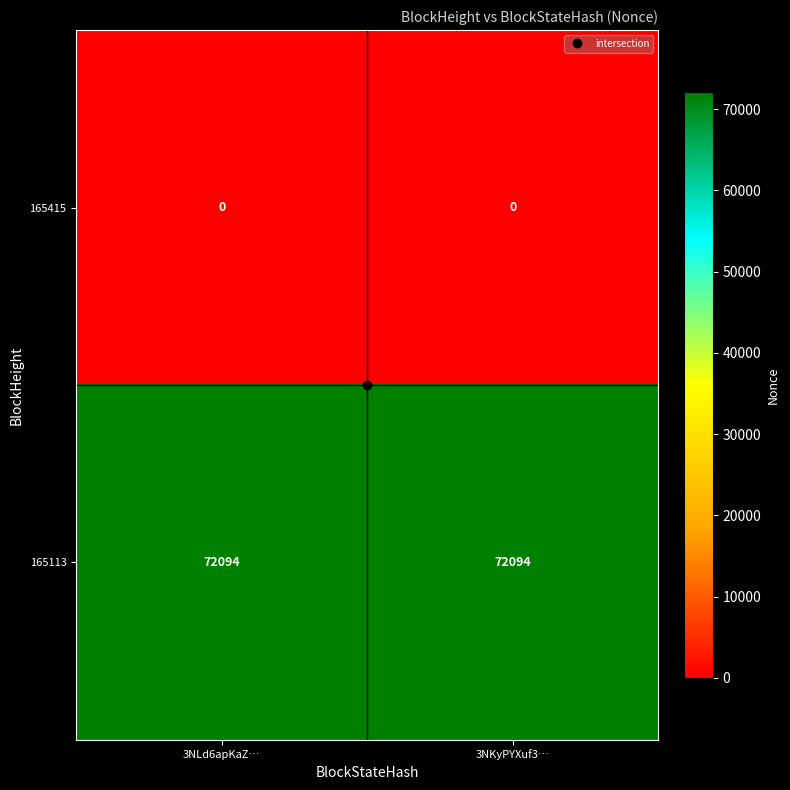

Is it true that 165113 equals 72094 at 3NLd6apKaZ…?

True